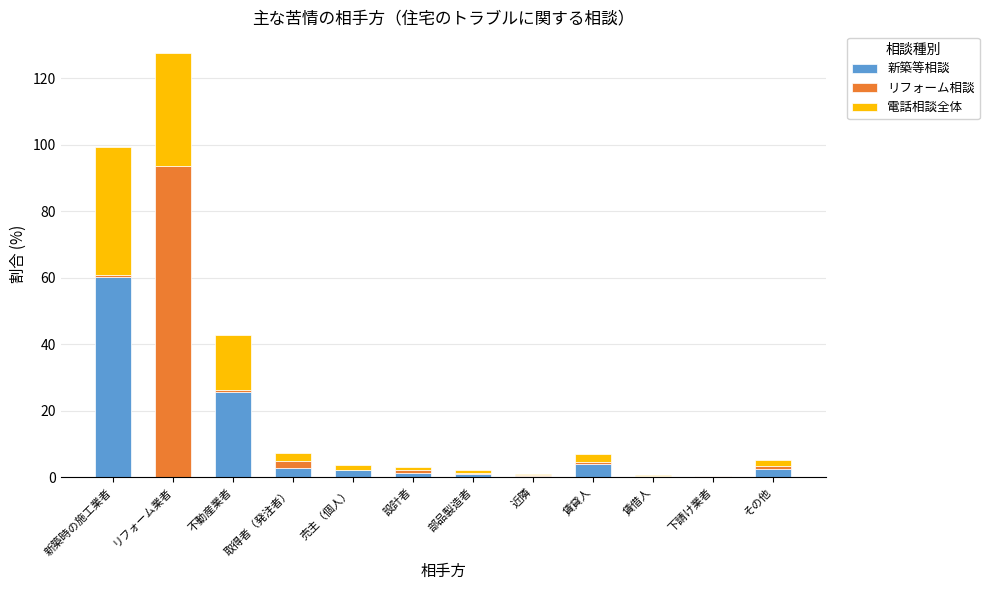

Which category has the highest value in the 新築等相談 series?

新築時の施工業者